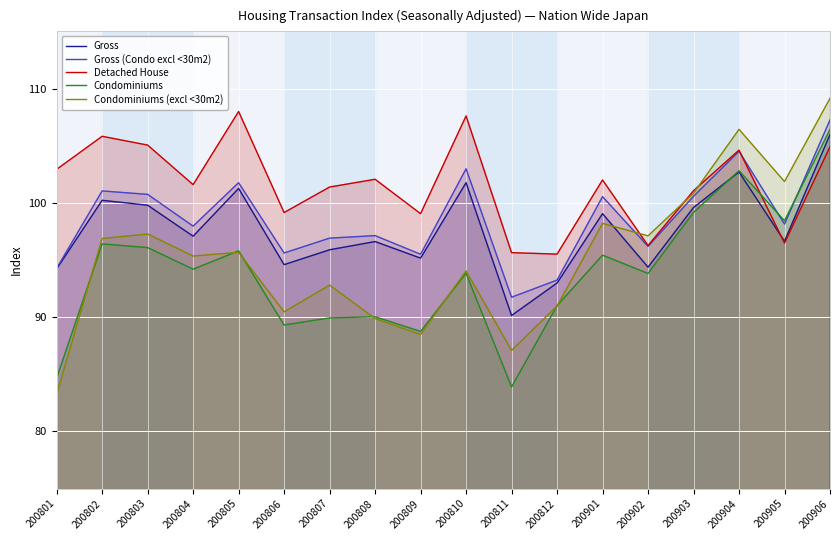

What is the total value across all series at 200808?

475.7